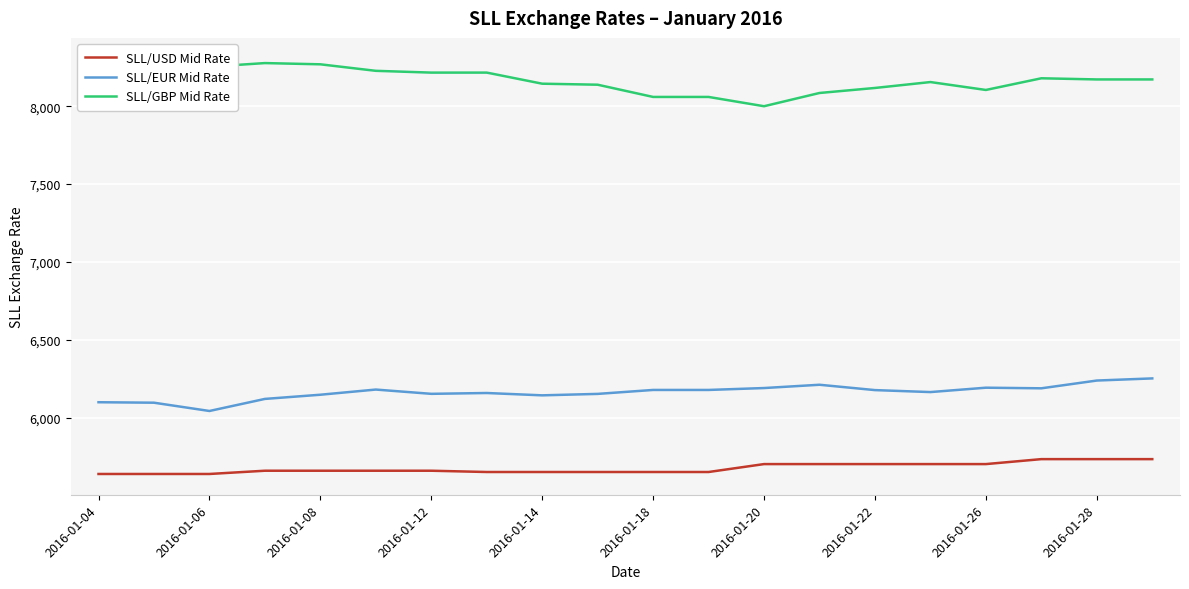

What is the greatest value displayed?

8305.6